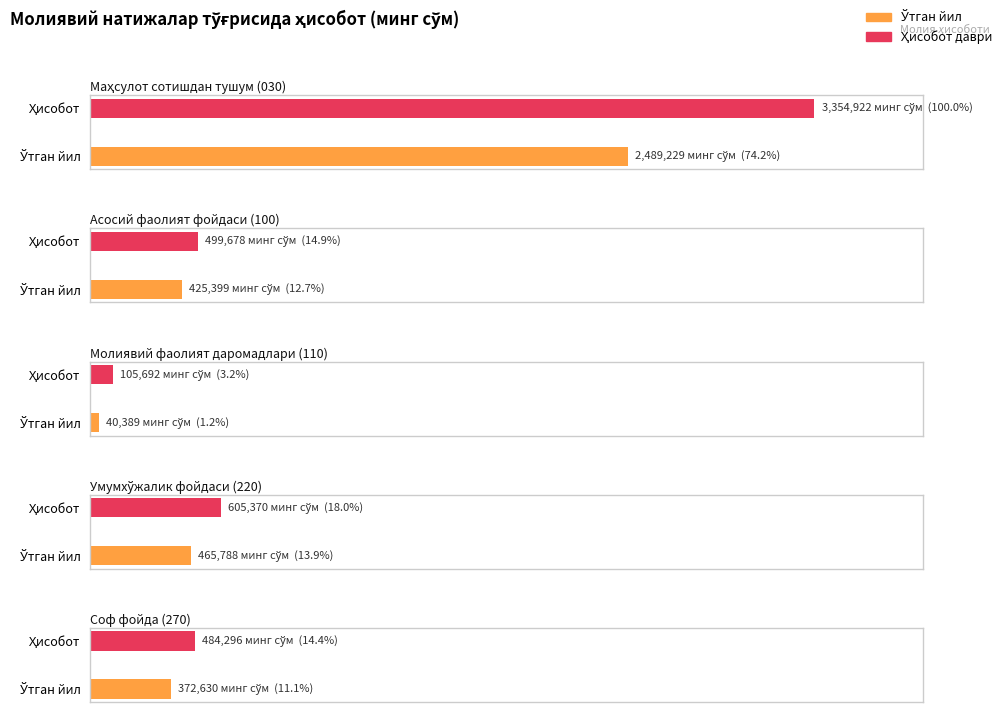

What is the label of the 1st bar from the left?

Маҳсулот сотишдан тушум (030)